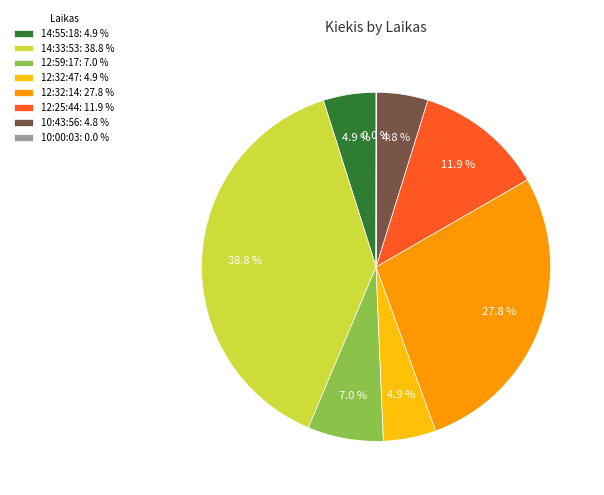

Which category has the biggest portion of the pie?

14:33:53: 38.8 %